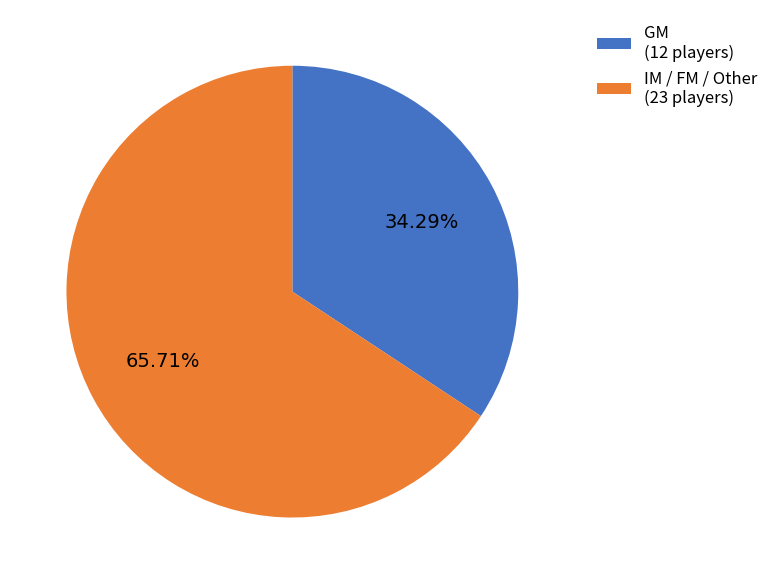

To the nearest percent, what is the average slice percentage?

50%